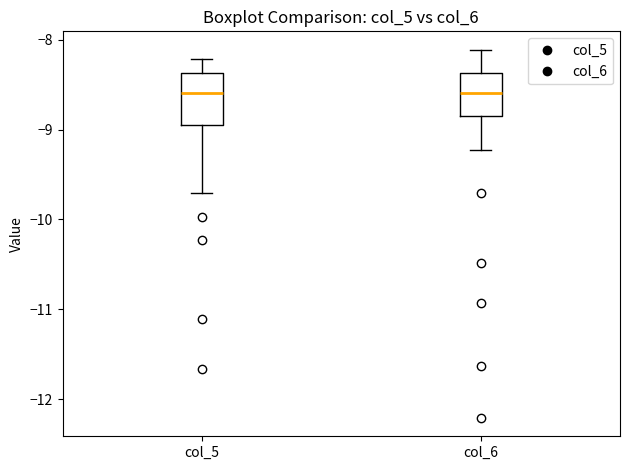

Reading left to right, read every box against the y-axis: the position of its median line, the range the box covers, and the ends of its whiskers. The values are not printed on the chart, so give them approximately, as read against the axis.

col_5: median -8.6, box -8.9 to -8.4, whiskers -9.7 to -8.2
col_6: median -8.6, box -8.8 to -8.4, whiskers -9.2 to -8.1